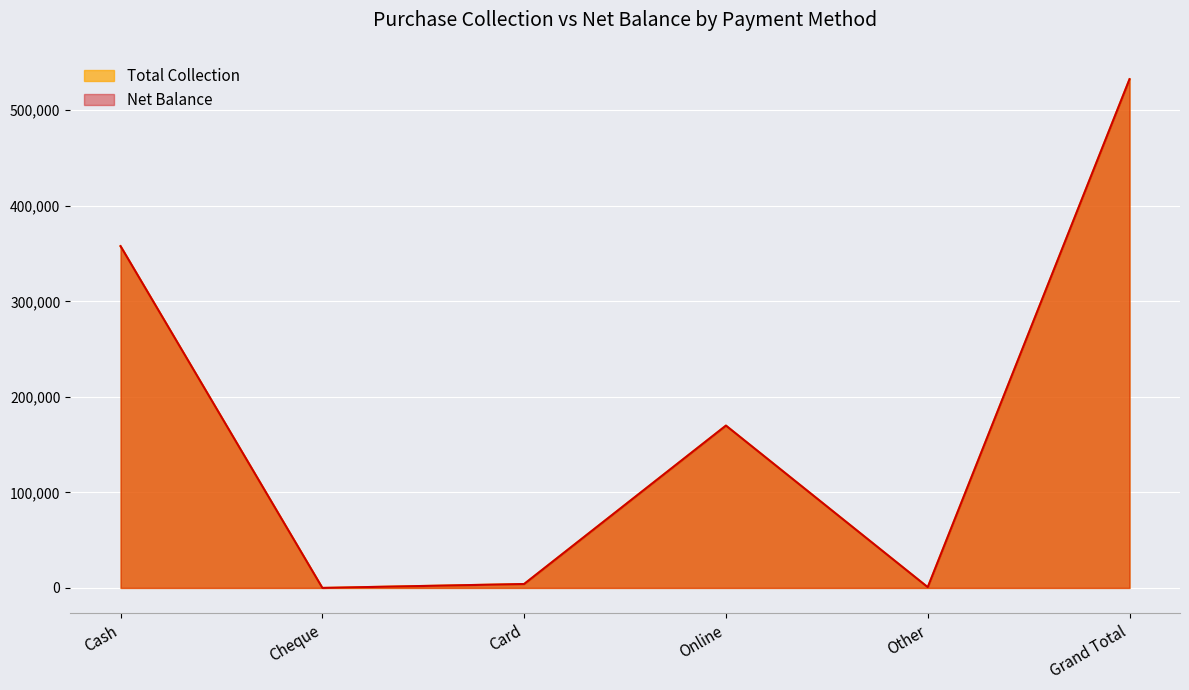

At which label is Total Collection closest to 266255?

Cash